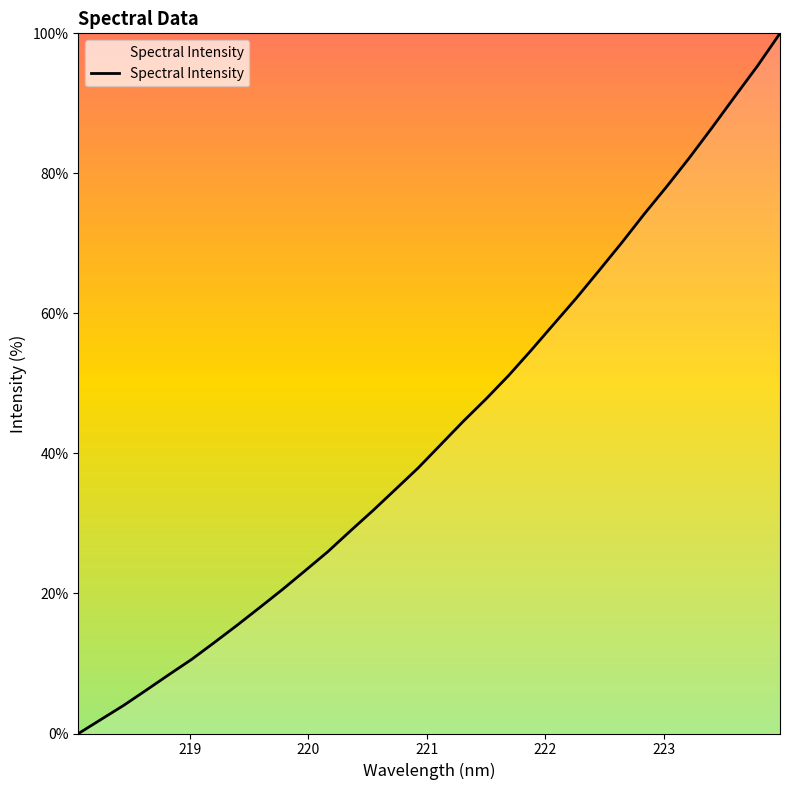

What is the maximum value shown in the chart?

100.0